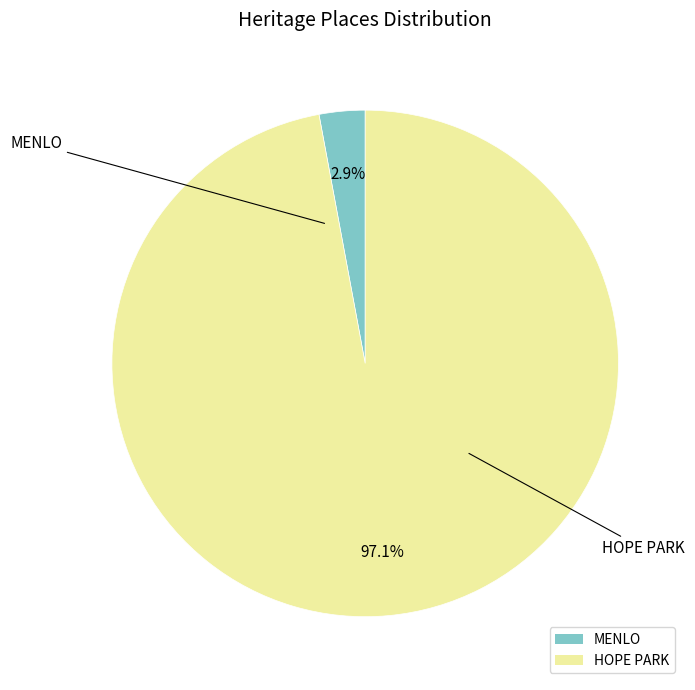

To the nearest percent, what is the average slice percentage?

50%